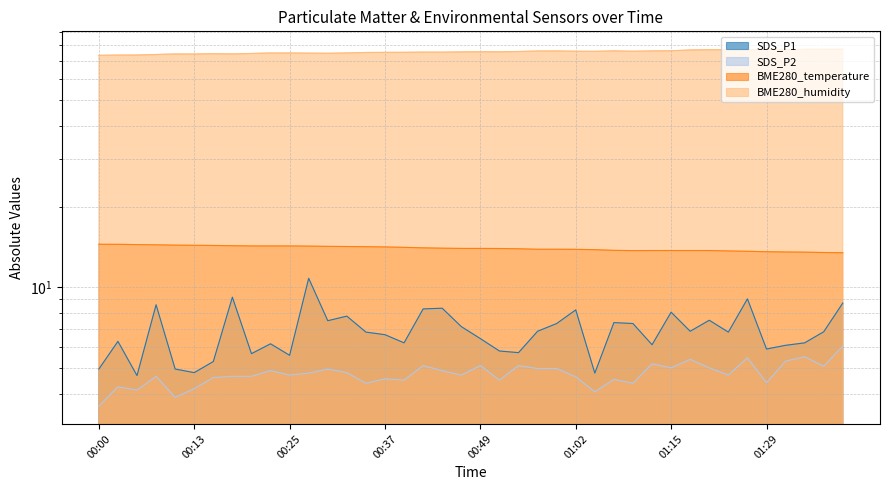

Rank the series by their maximum value, from highest to lowest.

BME280_humidity, BME280_temperature, SDS_P1, SDS_P2